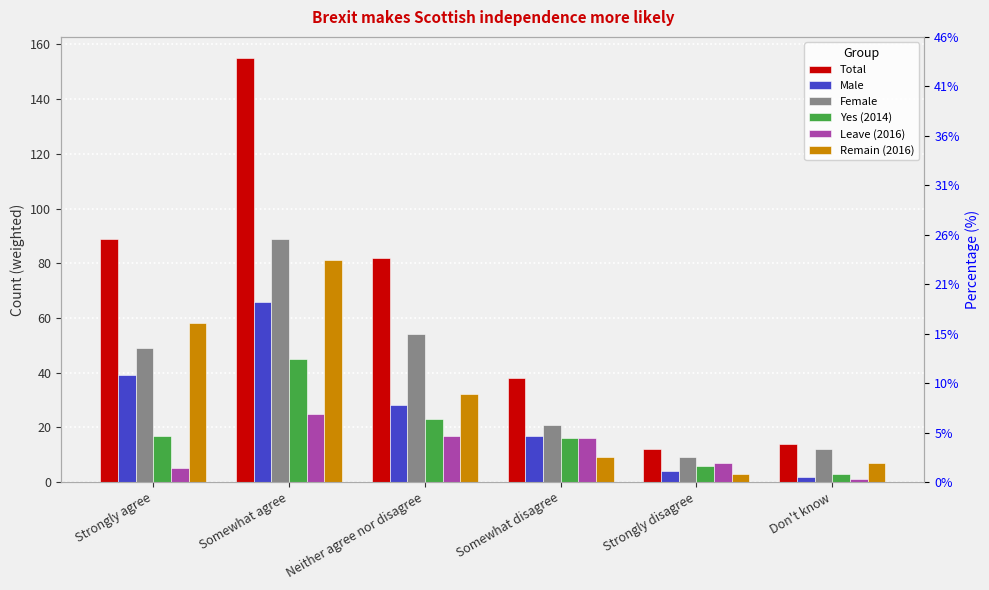

At which label does Total first exceed 82?

Strongly agree